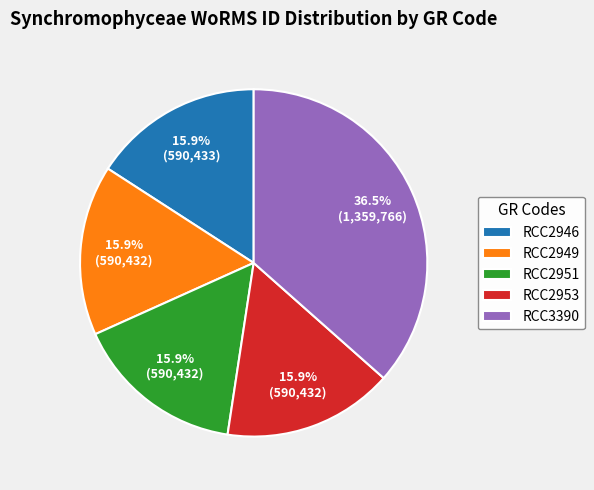

The RCC2949 slice represents 16% of the pie. True or false?

True